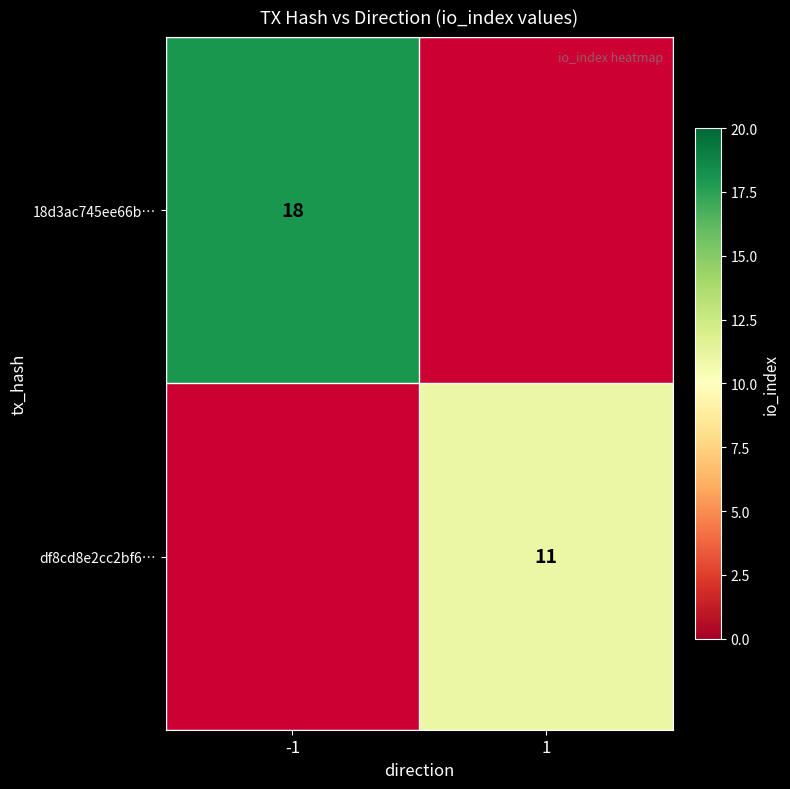

The 18d3ac745ee66b… series shows 26 at -1. True or false?

False